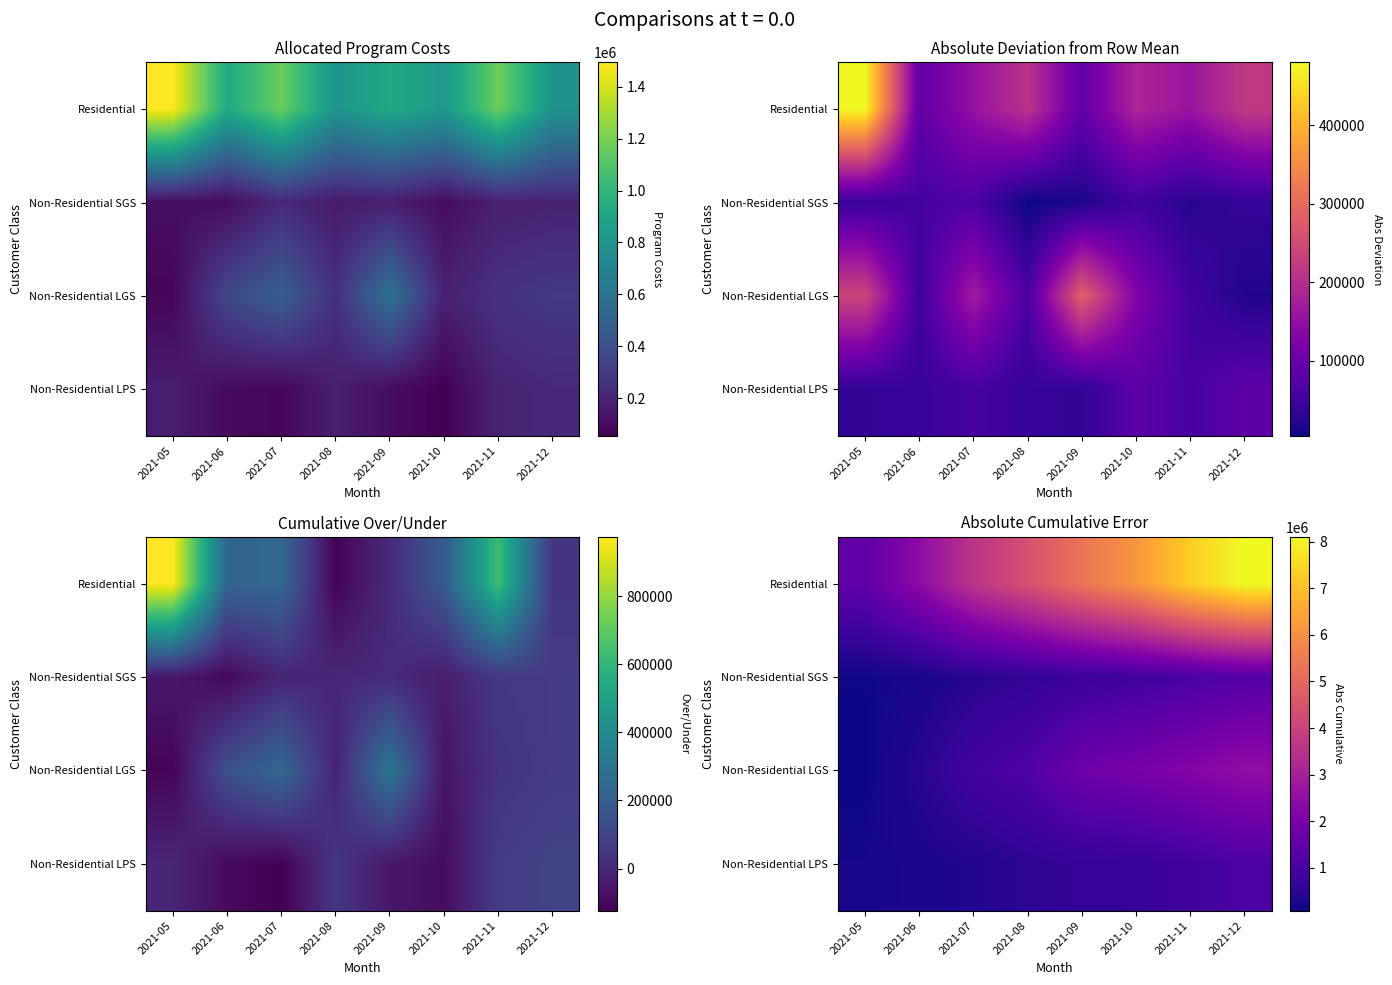

Is it true that Non-Residential LPS equals 522788.5 at 2021-08?

True